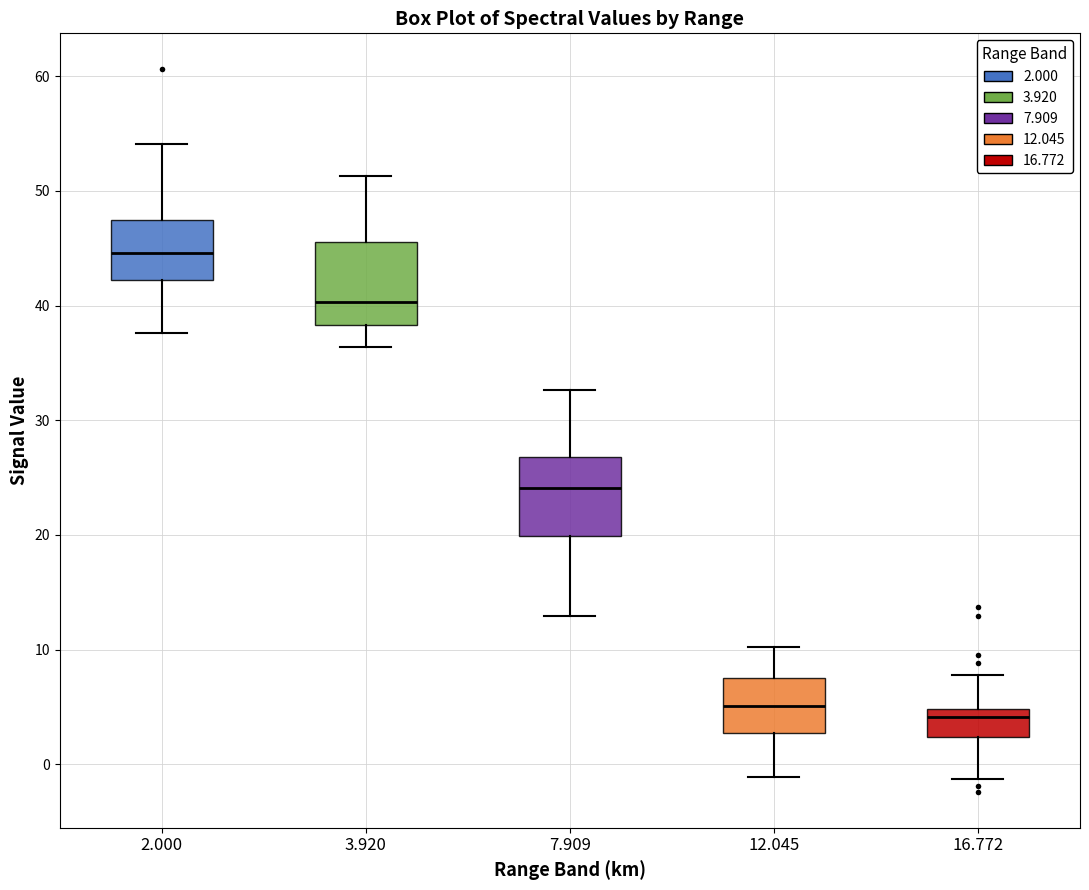

Which box's median line is the lowest?

16.772